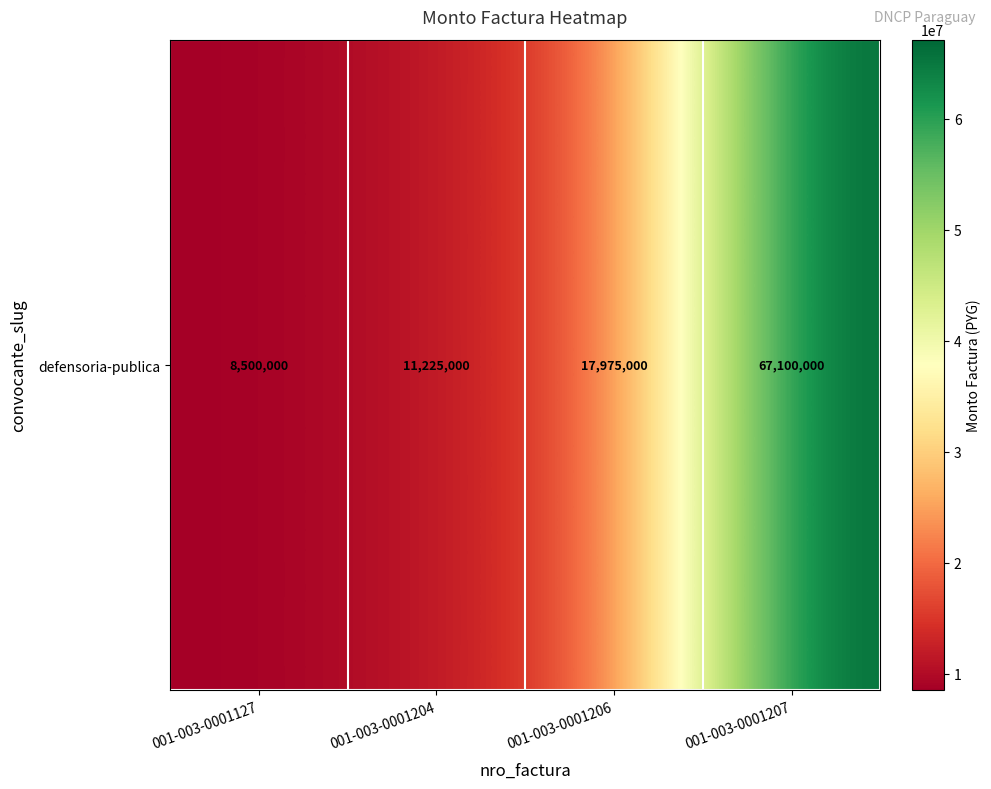

Reading left to right, what are all the values shown in this chart?

8500000	11225000	17975000	67100000